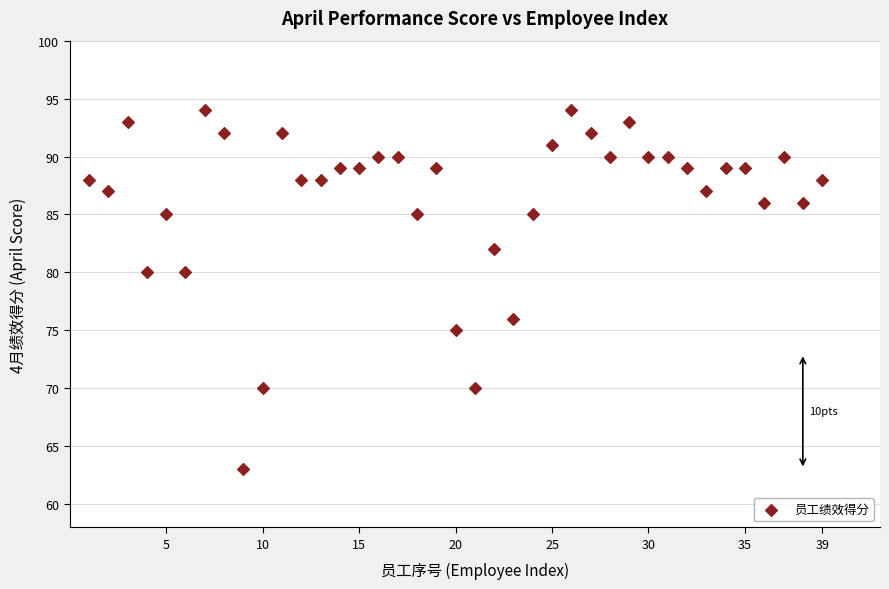

What is the range of Y values (max minus min)?

31